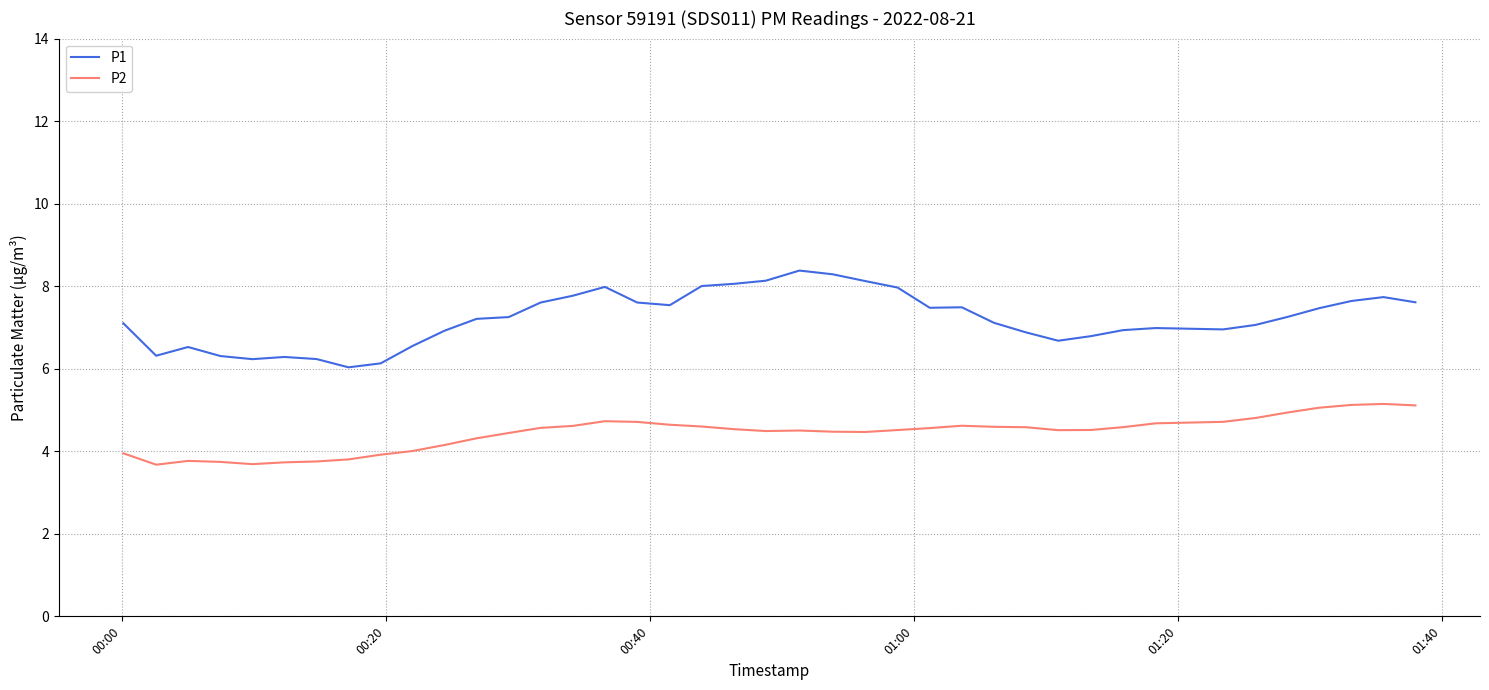

List the series in order of their overall mean, lowest first.

P2, P1